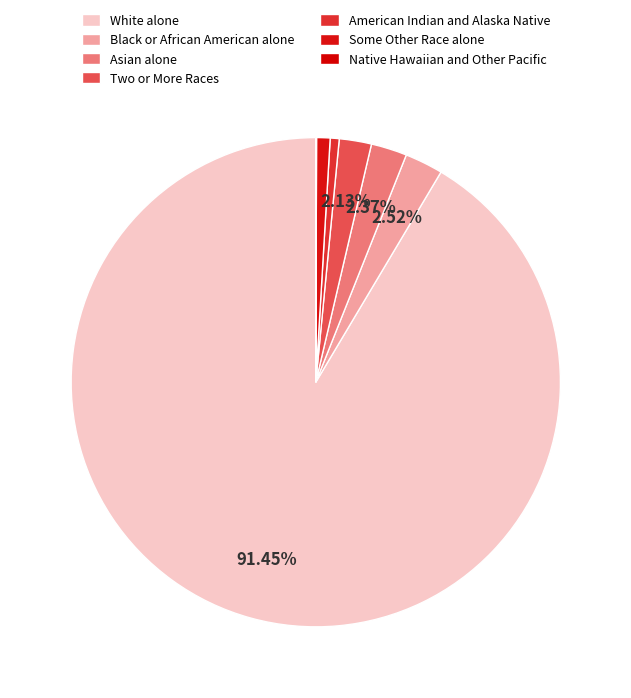

How much of the chart is everything except Asian alone?

97.6%